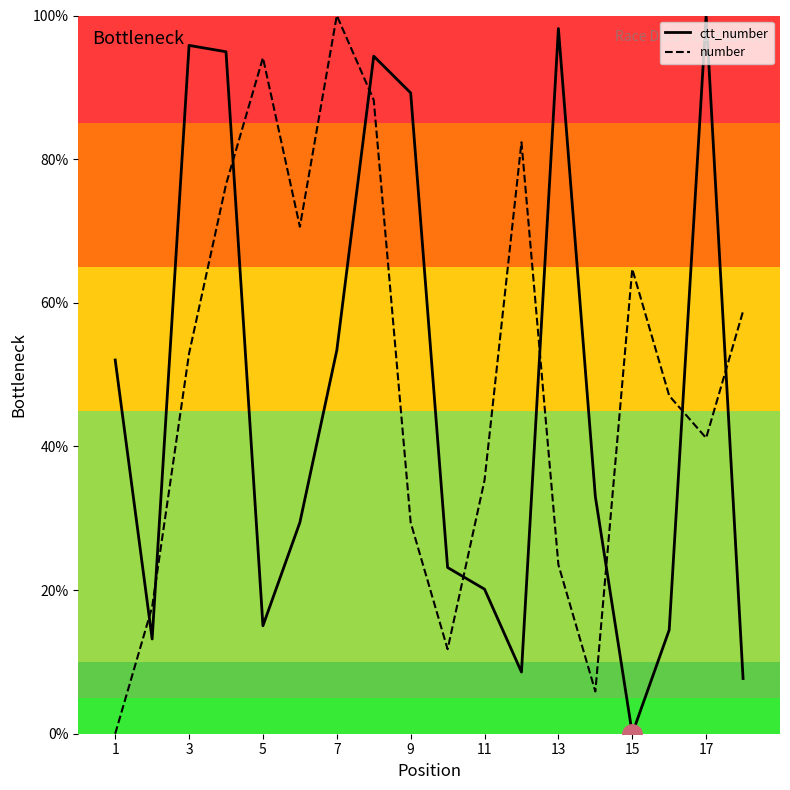

Is the value of number at 11 greater than the value of ctt_number at 5?

Yes